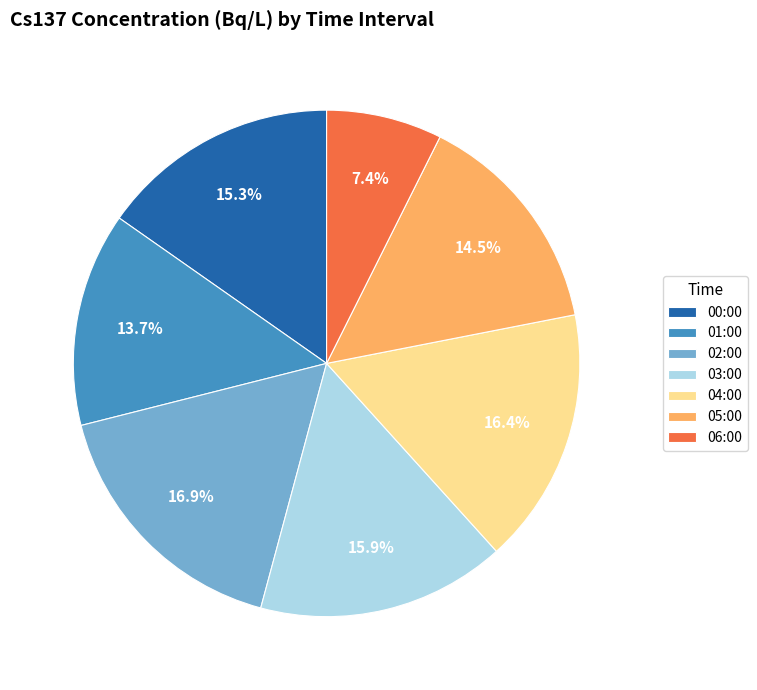

Between 03:00 and 05:00, which is larger?

03:00